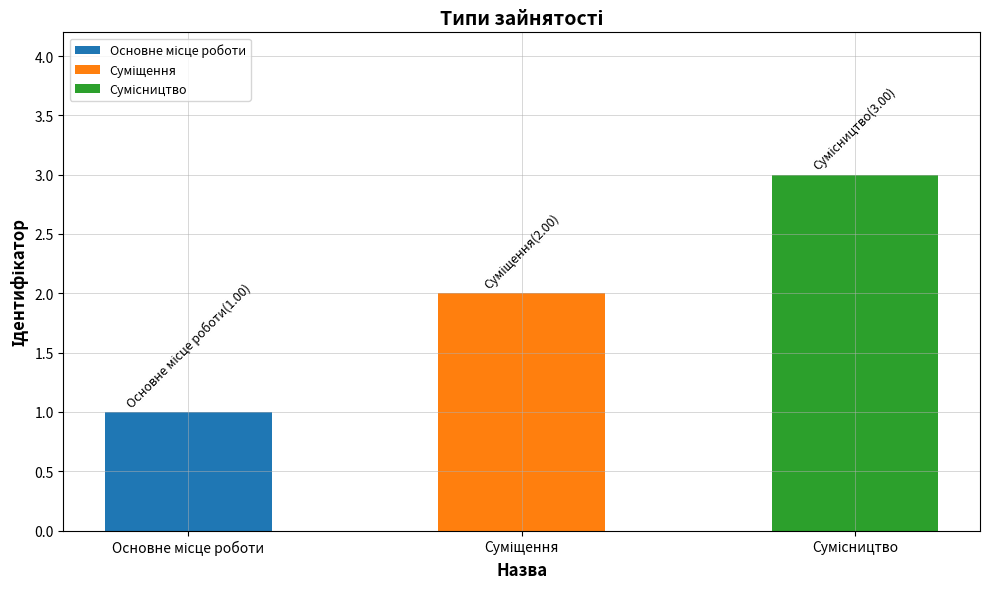

What is the label of the 1st bar from the right?

Сумісництво